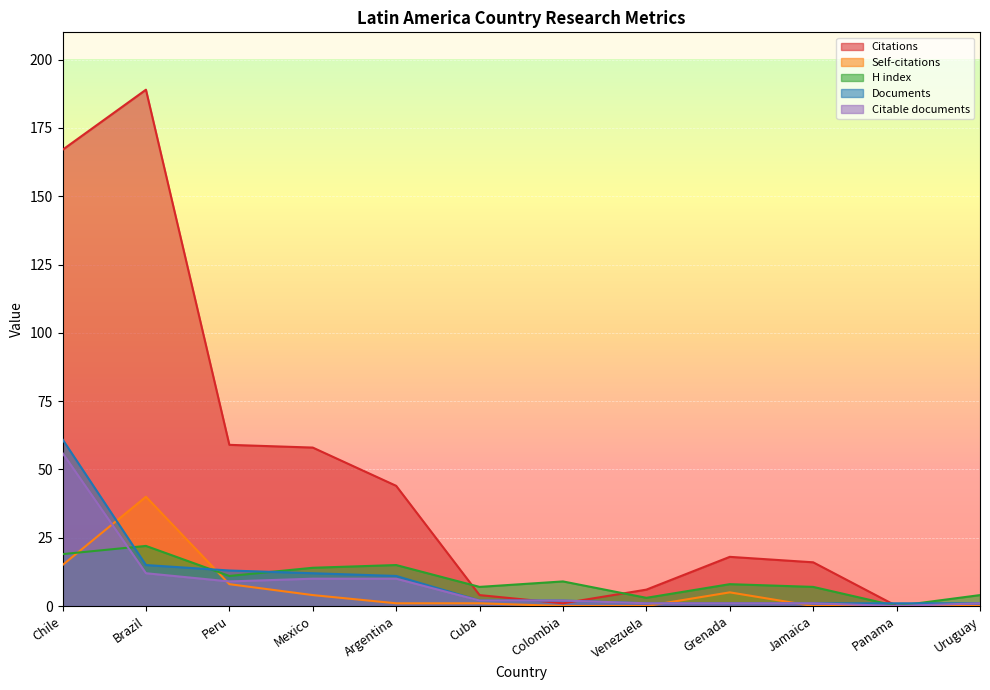

Which series has the largest range (max minus min)?

Citations